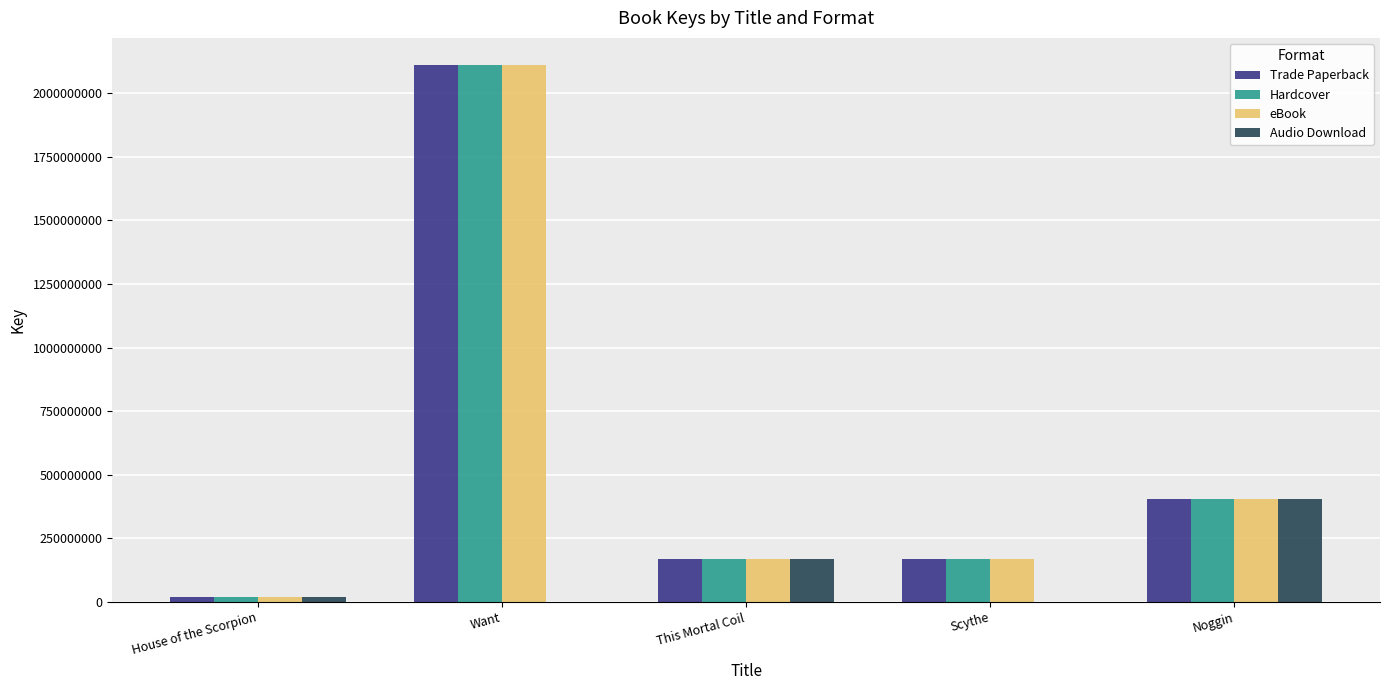

At which label is Hardcover closest to 1065071251?

Noggin